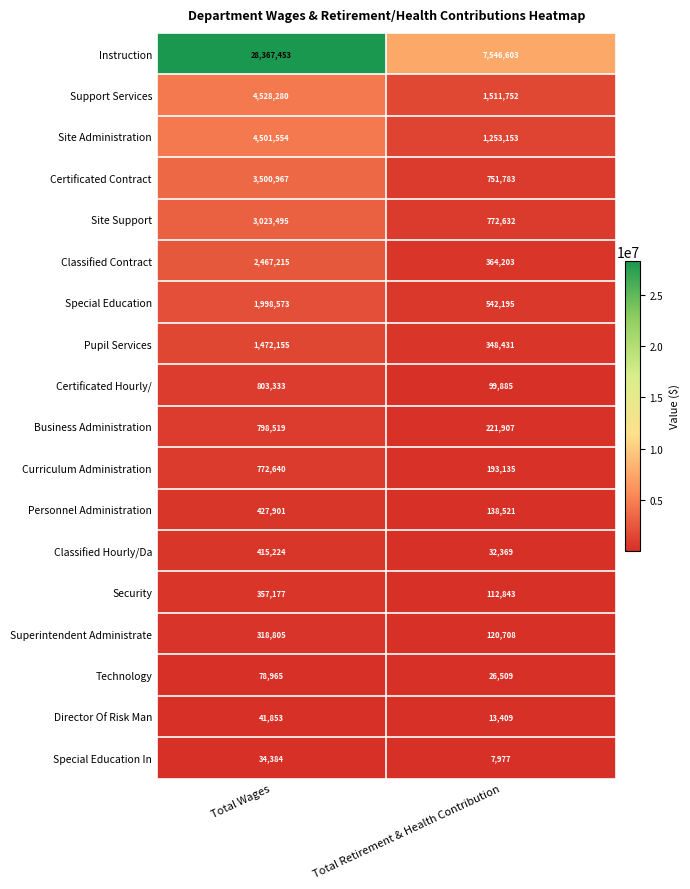

How many values in the Certificated Contract series are below 3500967?

1